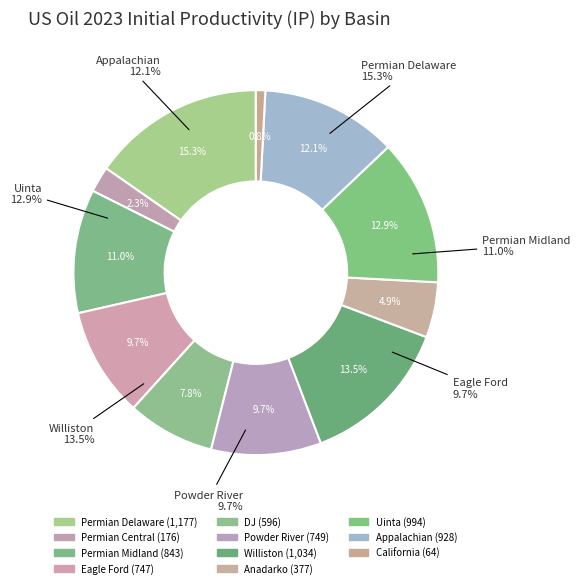

What percentage is the Anadarko slice, to the nearest percent?

5%